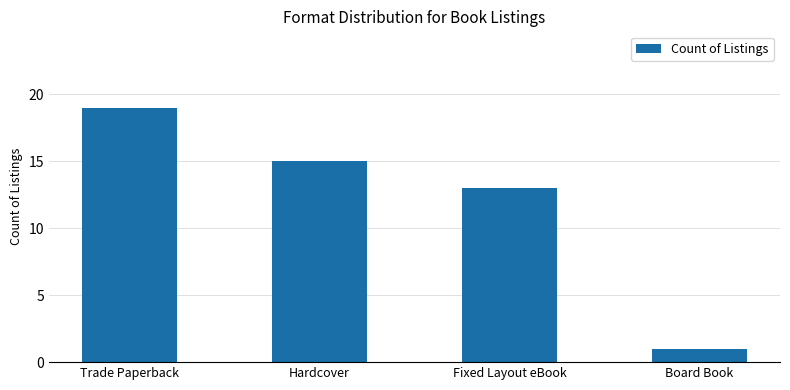

Where is the data nearest to the value 10?

Fixed Layout eBook